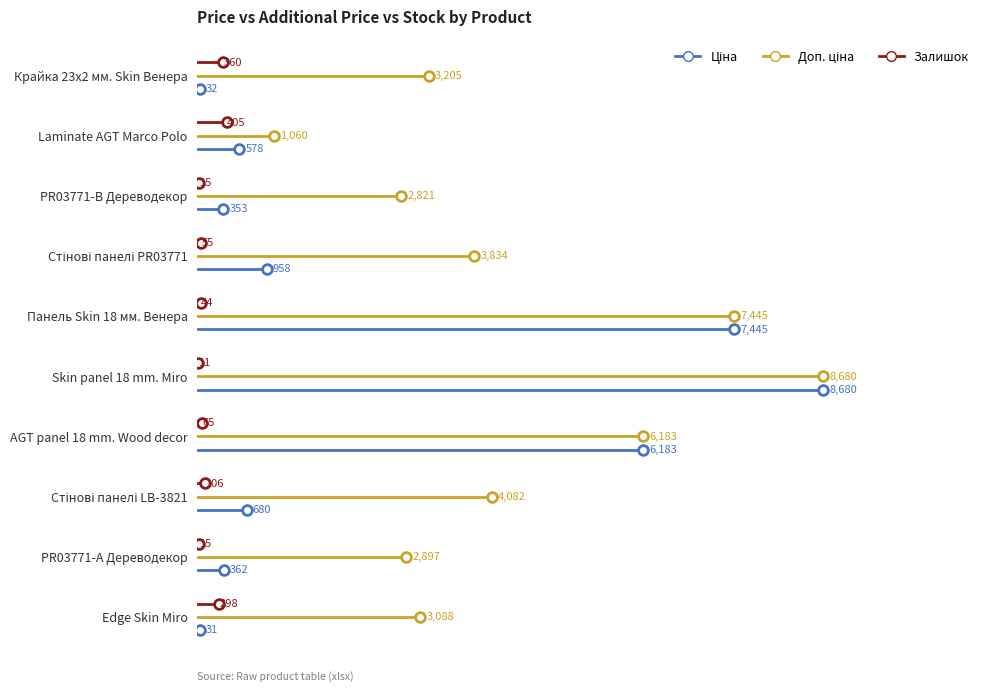

Does the chart have visible grid lines?

No